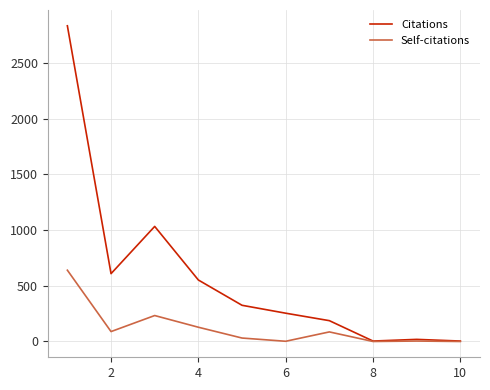

Is it true that Citations equals 199 at 8?

False